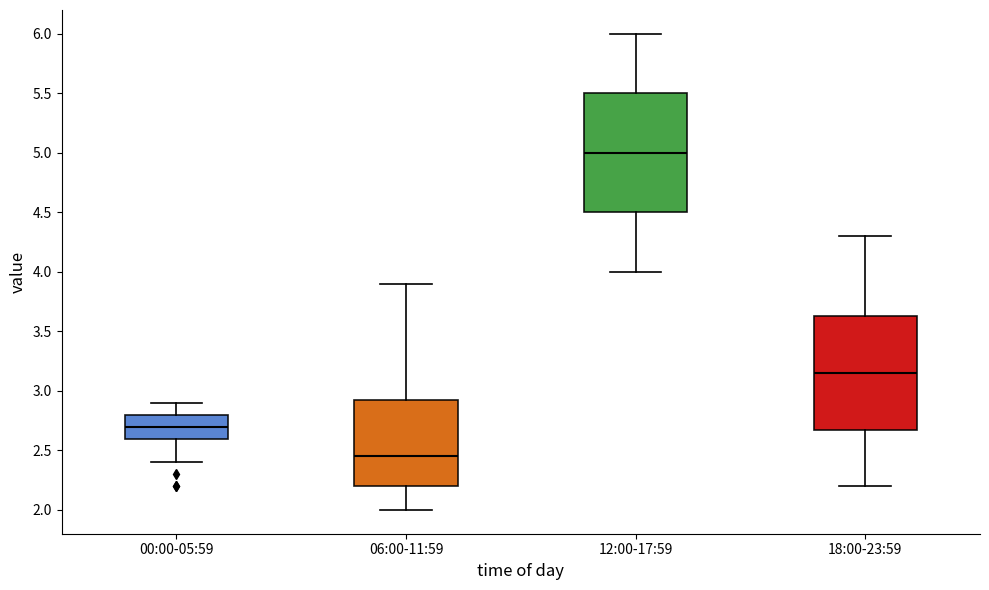

Reading left to right, transcribe this box plot: for each box, give where its median line is, the range the box spans, and where its two whiskers end, as read against the y-axis. The values are not printed on the chart, so give them approximately, as read against the axis.

00:00-05:59: median 2.70, box 2.60 to 2.80, whiskers 2.40 to 2.90
06:00-11:59: median 2.45, box 2.20 to 2.95, whiskers 2.00 to 3.90
12:00-17:59: median 5.00, box 4.50 to 5.50, whiskers 4.00 to 6.00
18:00-23:59: median 3.15, box 2.70 to 3.65, whiskers 2.20 to 4.30